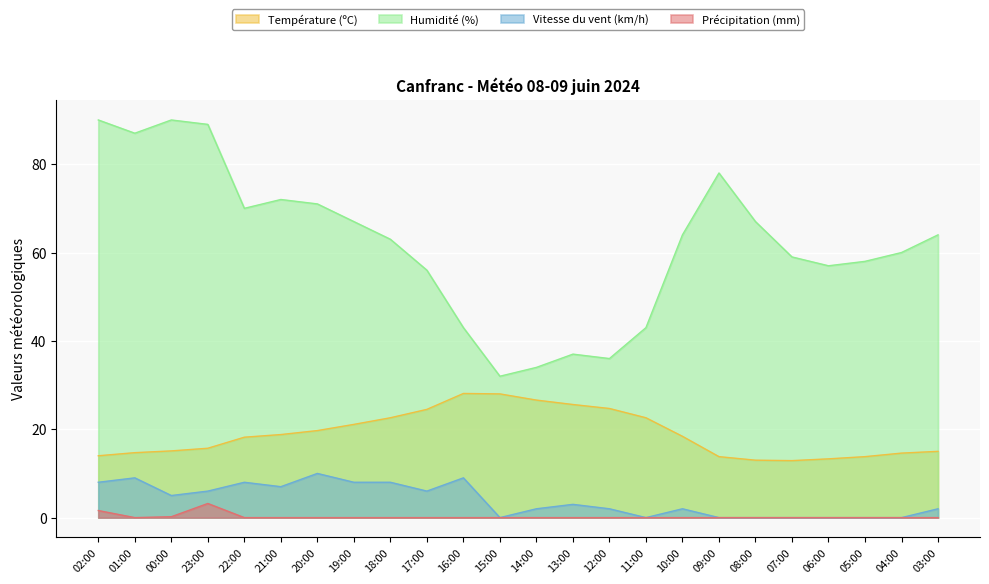

Is it true that Température (ºC) equals 8.3 at 02:00?

False